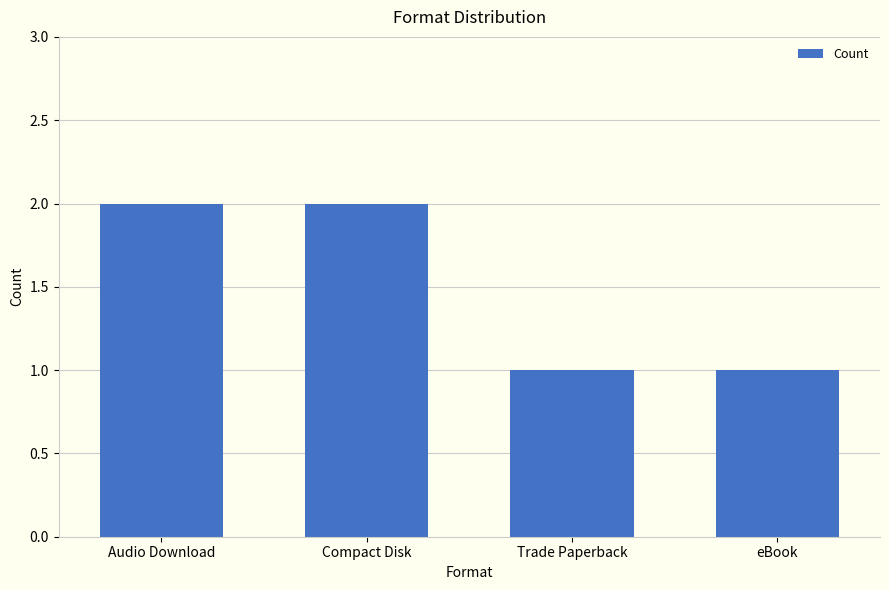

True or false: the data shows 1 at Trade Paperback.

True